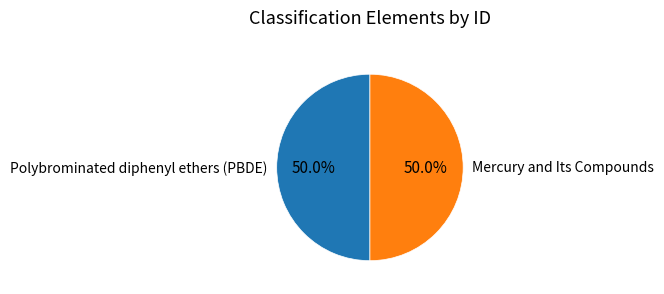

What is the ratio of the value at Mercury and Its Compounds to the value at Polybrominated diphenyl ethers (PBDE)?

1.0